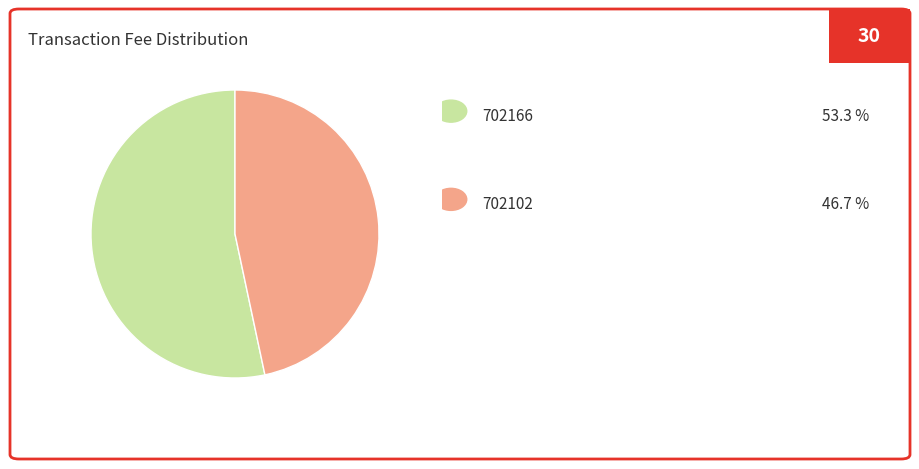

Does any single category account for the majority?

Yes